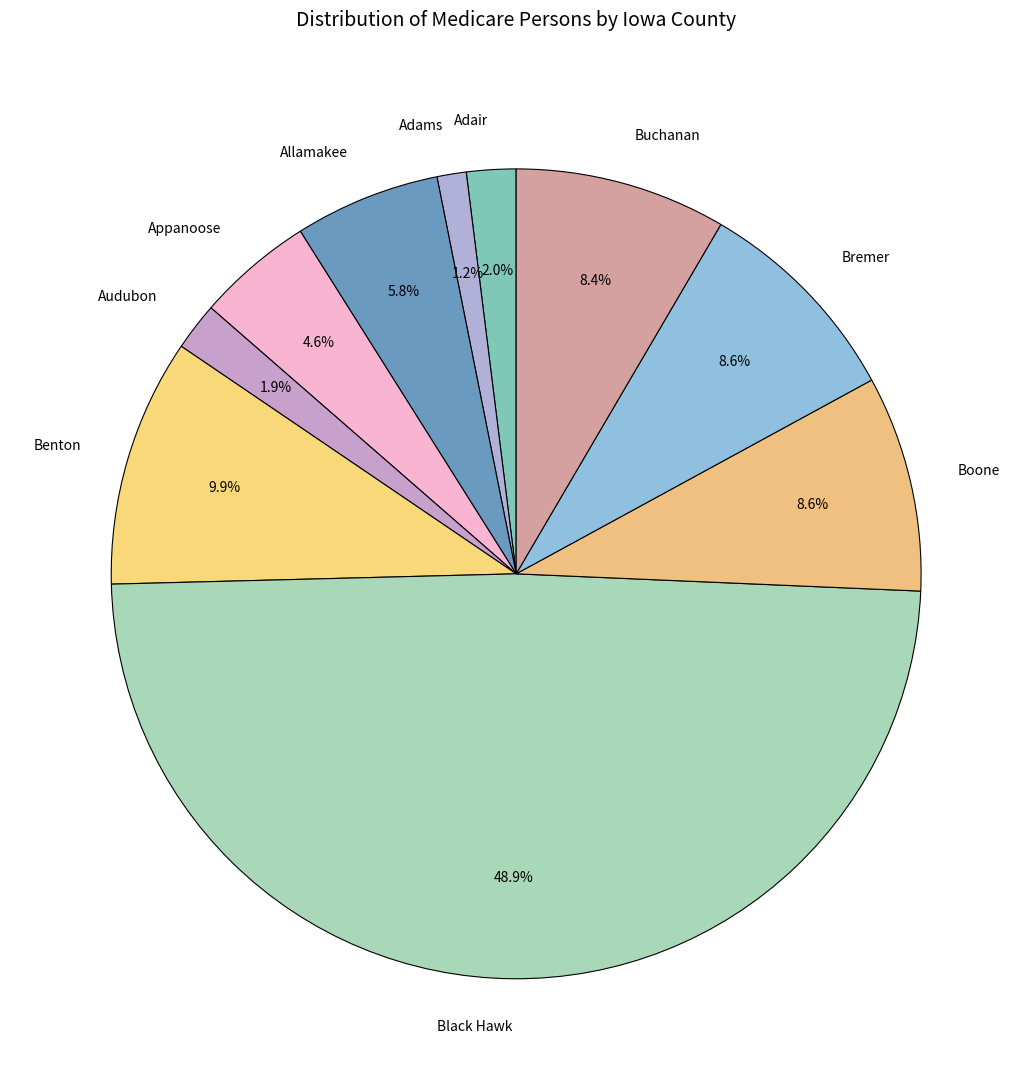

Between Buchanan and Black Hawk, which is larger?

Black Hawk